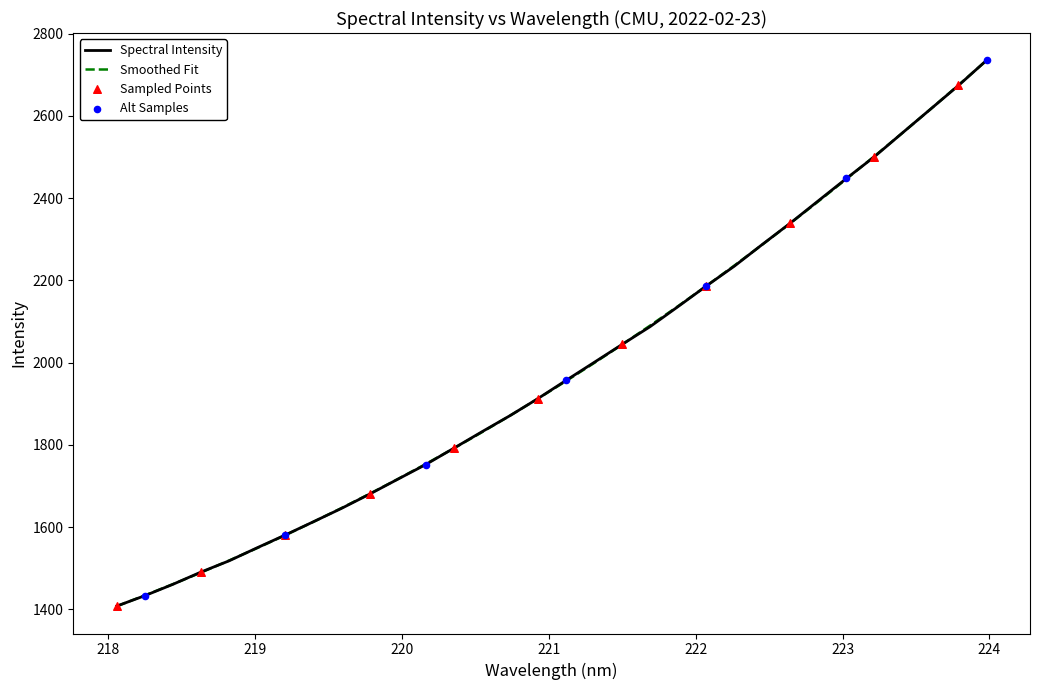

Which series has the widest spread of values?

Spectral Intensity